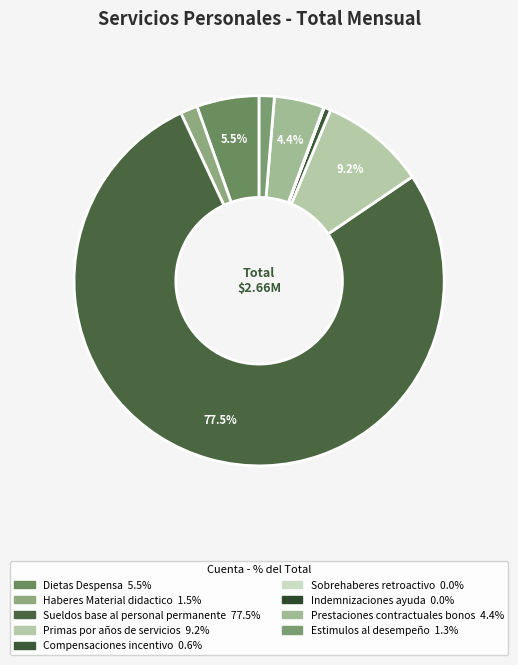

What percentage is the Primas por años de servicios slice, to the nearest percent?

9%